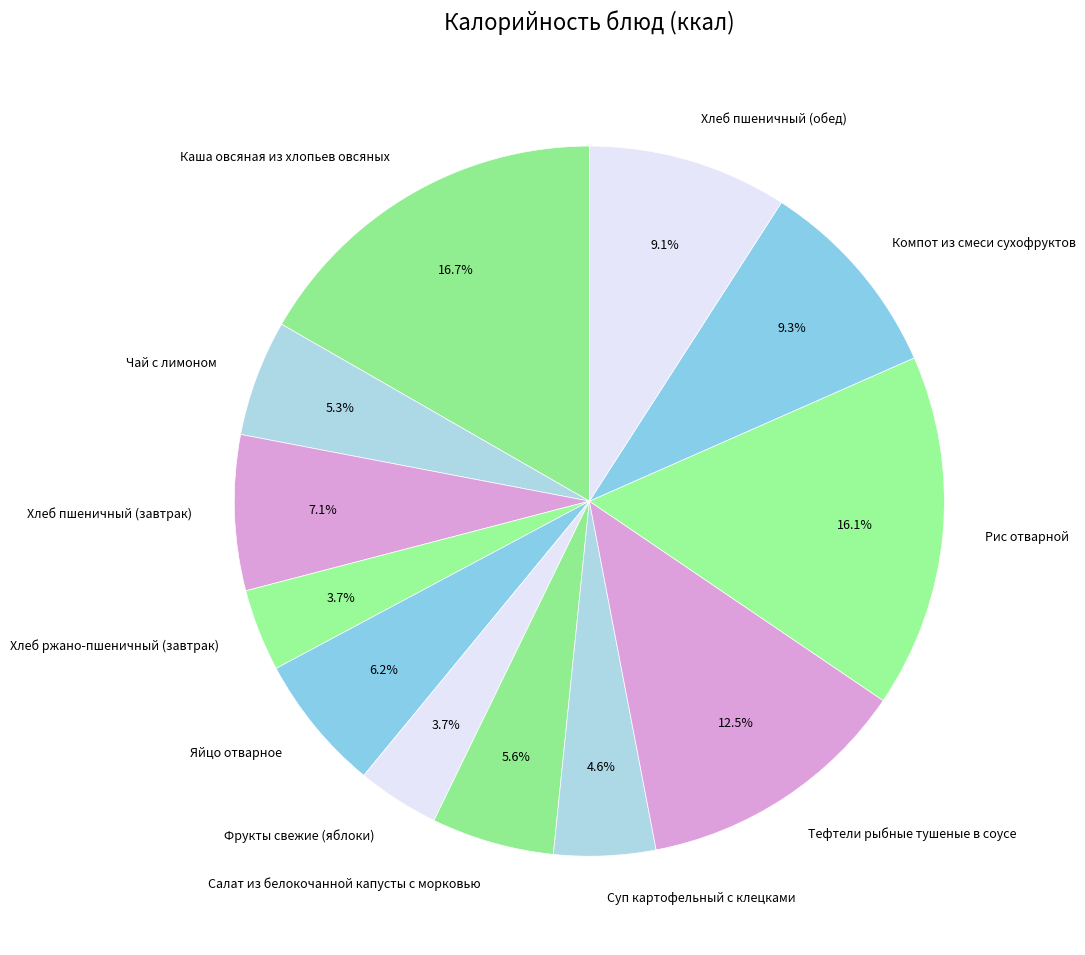

Is the sum of Хлеб ржано-пшеничный (завтрак) and Хлеб пшеничный (обед) greater than half?

No